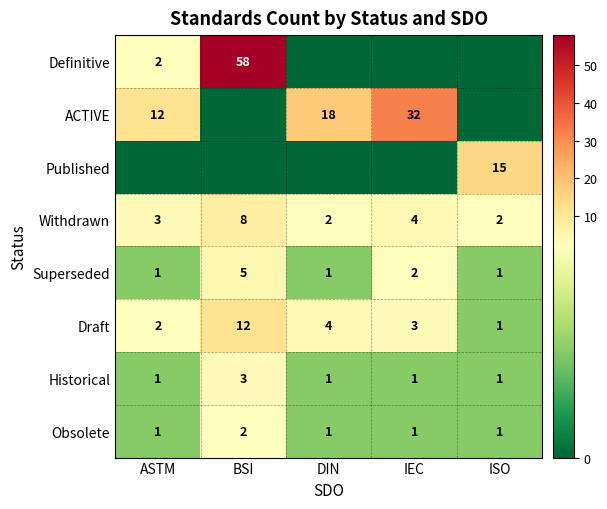

What is the maximum value for Superseded?

5